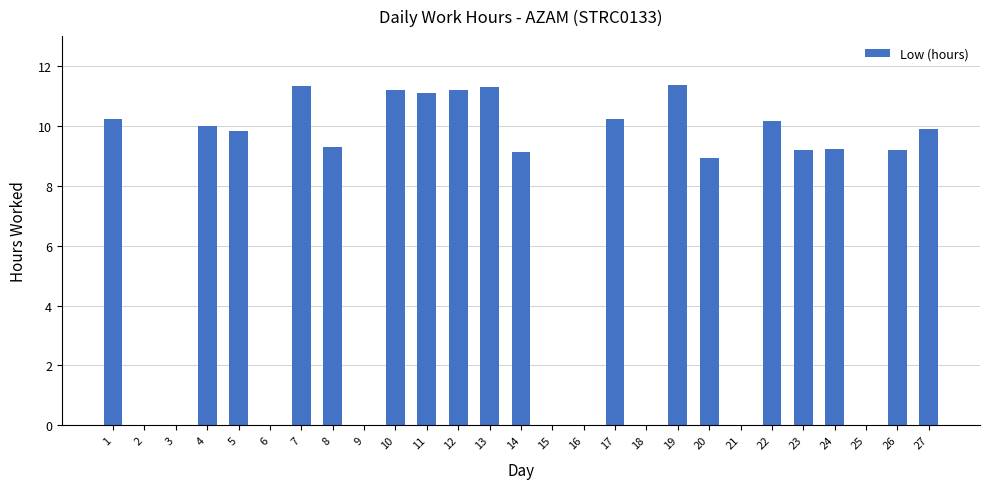

Between 1 and 18, which is larger?

1